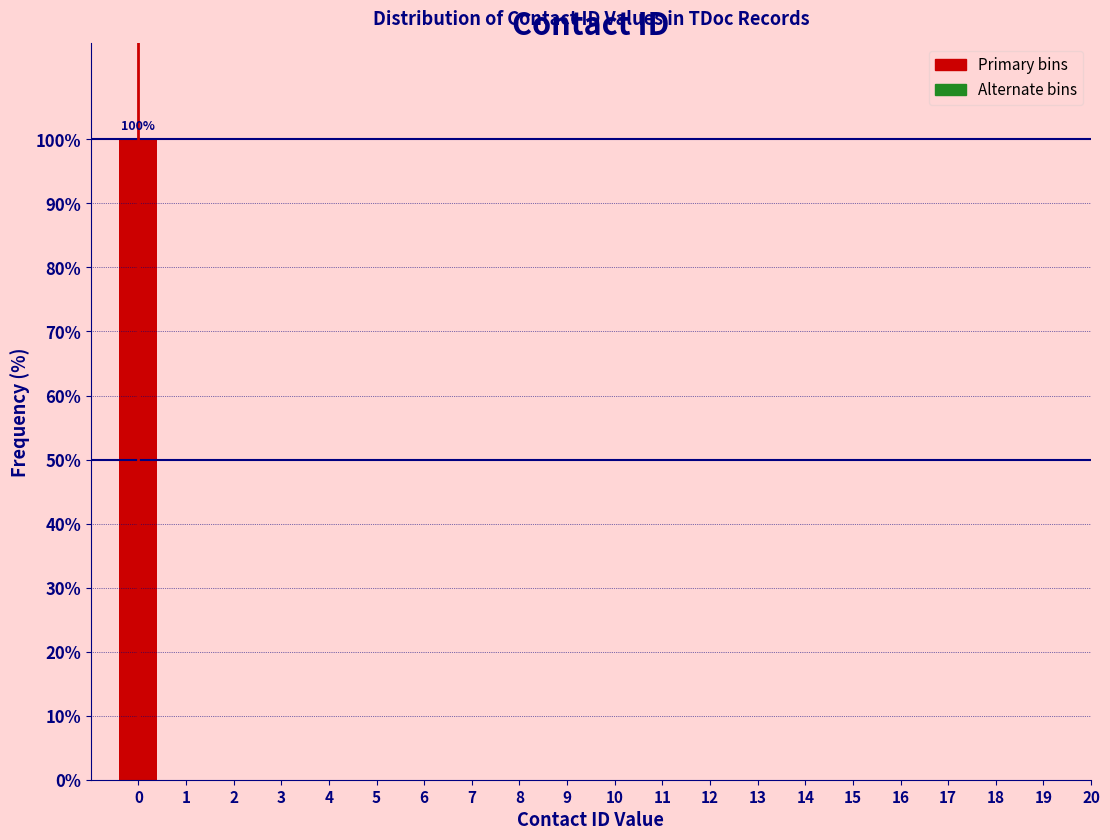

Reading left to right, transcribe all the data shown in this chart.

0=100	1=0	2=0	3=0	4=0	5=0	6=0	7=0	8=0	9=0	10=0	11=0	12=0	13=0	14=0	15=0	16=0	17=0	18=0	19=0	20=0